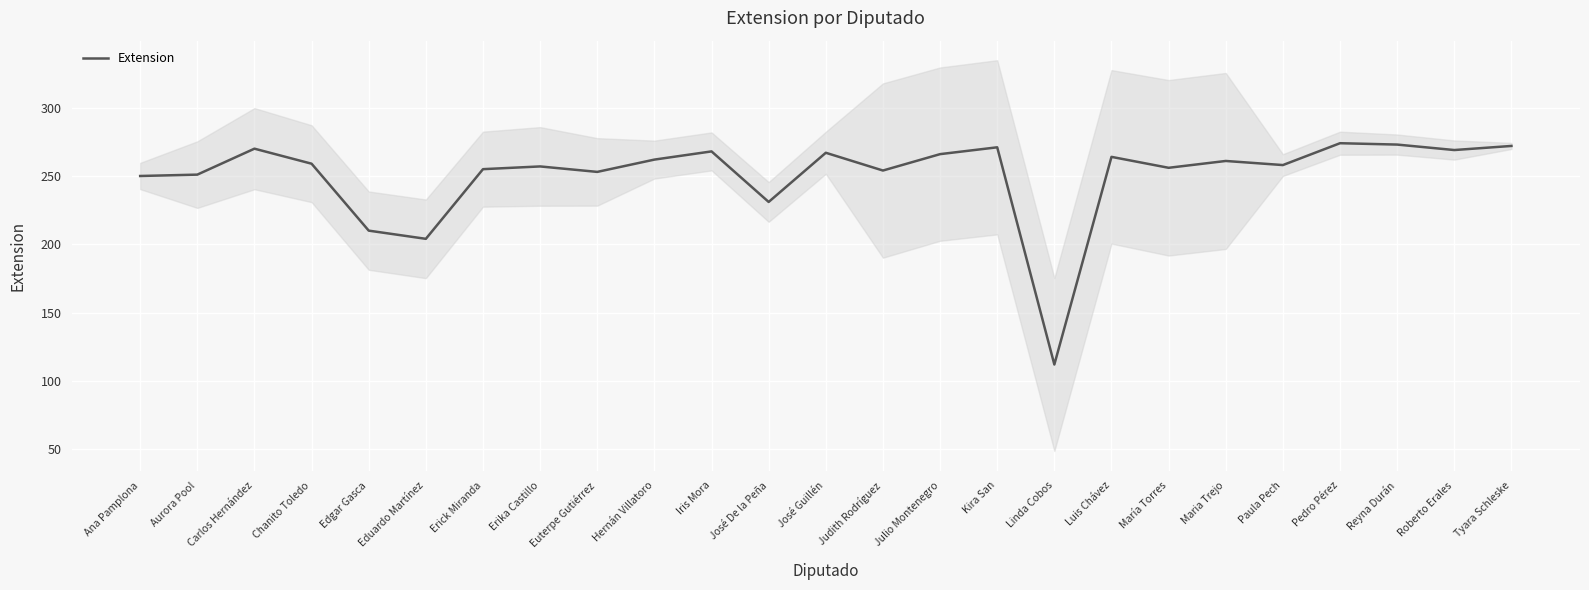

What value does the data have at Roberto Erales?

269